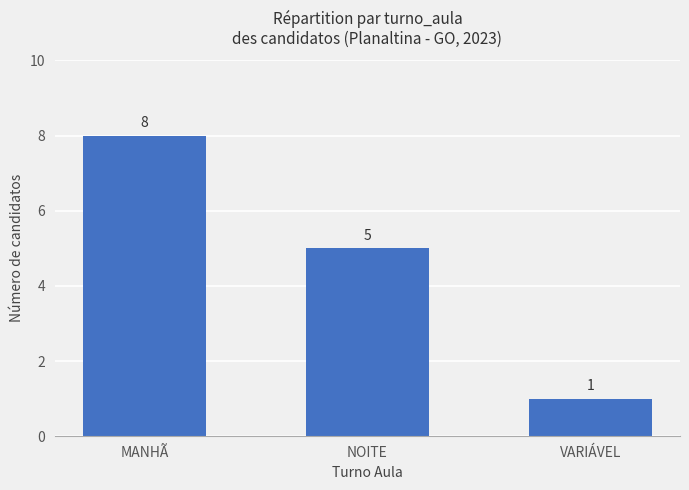

Where is the data nearest to the value 4?

NOITE